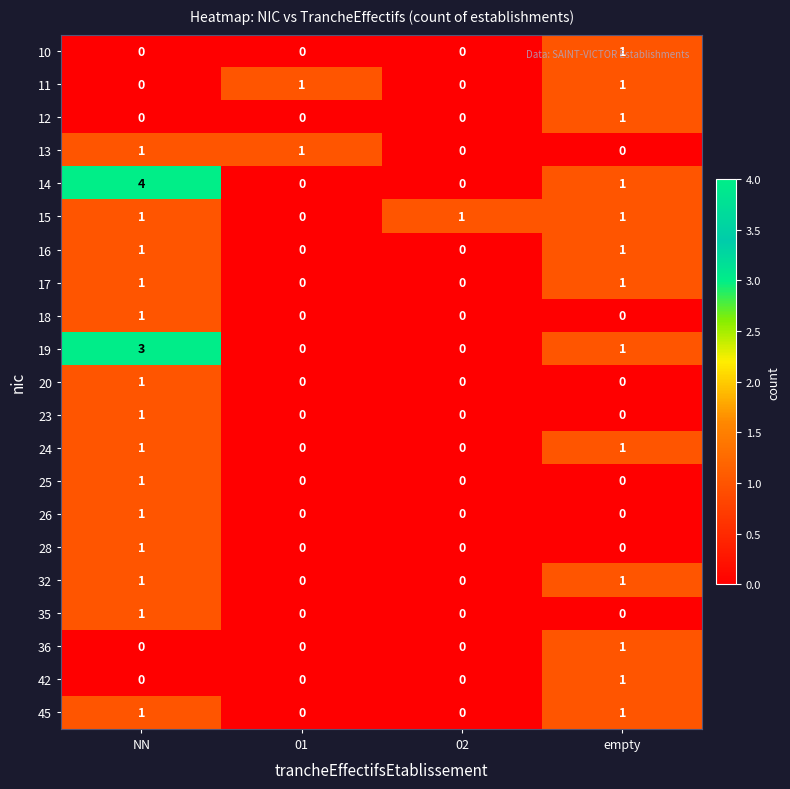

Which series has the largest total across all categories?

14